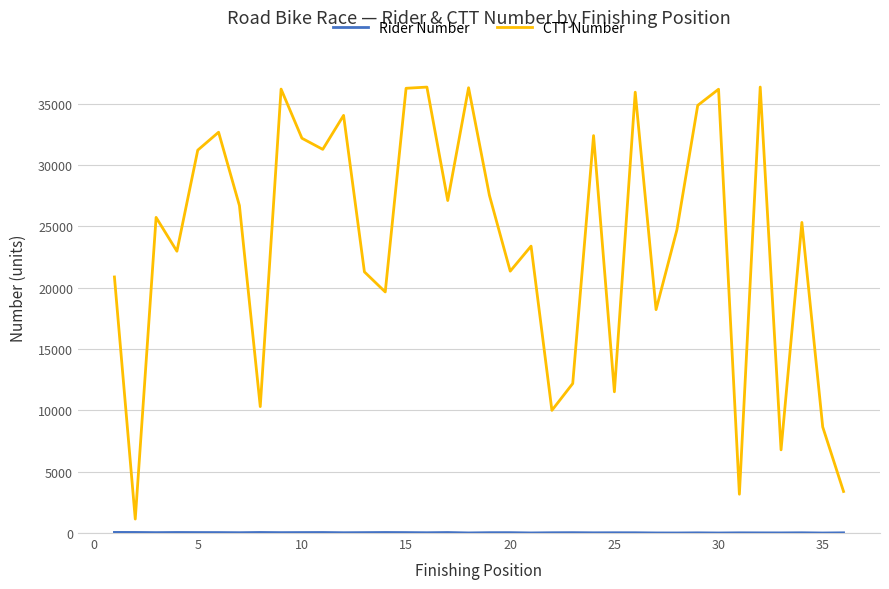

What is the maximum value shown in the chart?

36352